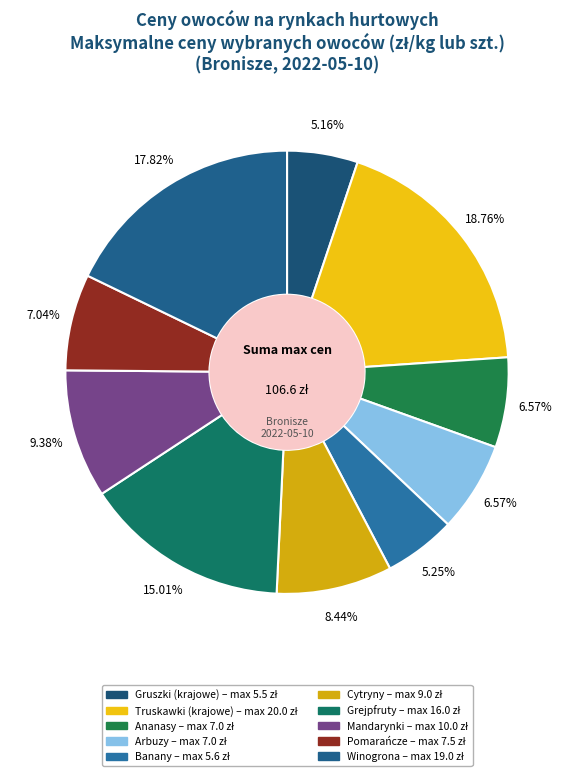

To the nearest percent, what percentage of the pie is Mandarynki?

9%